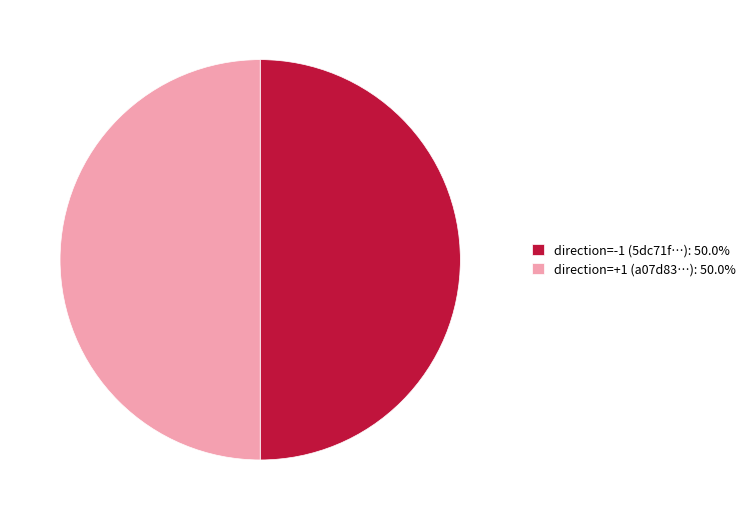

What is the ratio of the value at direction=-1 (5dc71f…): 50.0% to the value at direction=+1 (a07d83…): 50.0%?

1.0